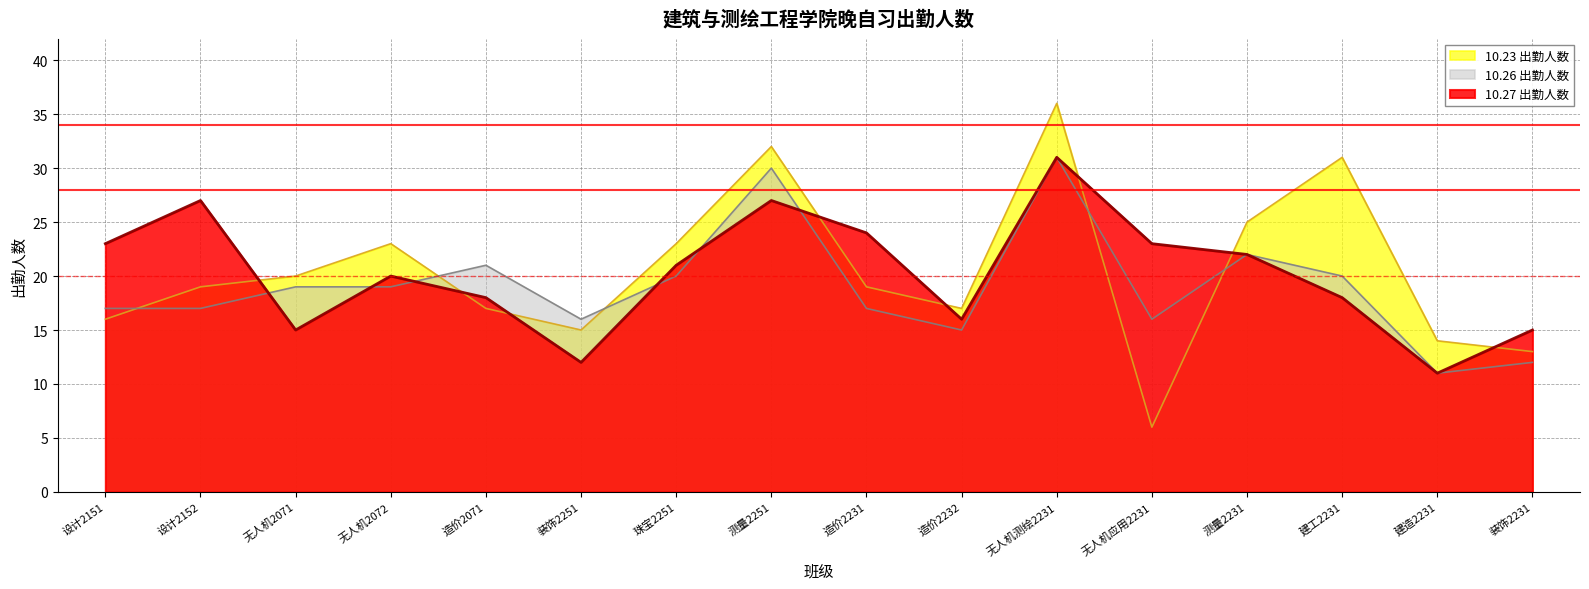

Reading left to right, what are all the values shown in this chart?

10.23 出勤人数: 设计2151=16	设计2152=19	无人机2071=20	无人机2072=23	造价2071=17	装饰2251=15	珠宝2251=23	测量2251=32	造价2231=19	造价2232=17	无人机测绘2231=36	无人机应用2231=6	测量2231=25	建工2231=31	建造2231=14	装饰2231=13
10.26 出勤人数: 设计2151=17	设计2152=17	无人机2071=19	无人机2072=19	造价2071=21	装饰2251=16	珠宝2251=20	测量2251=30	造价2231=17	造价2232=15	无人机测绘2231=31	无人机应用2231=16	测量2231=22	建工2231=20	建造2231=11	装饰2231=12
10.27 出勤人数: 设计2151=23	设计2152=27	无人机2071=15	无人机2072=20	造价2071=18	装饰2251=12	珠宝2251=21	测量2251=27	造价2231=24	造价2232=16	无人机测绘2231=31	无人机应用2231=23	测量2231=22	建工2231=18	建造2231=11	装饰2231=15